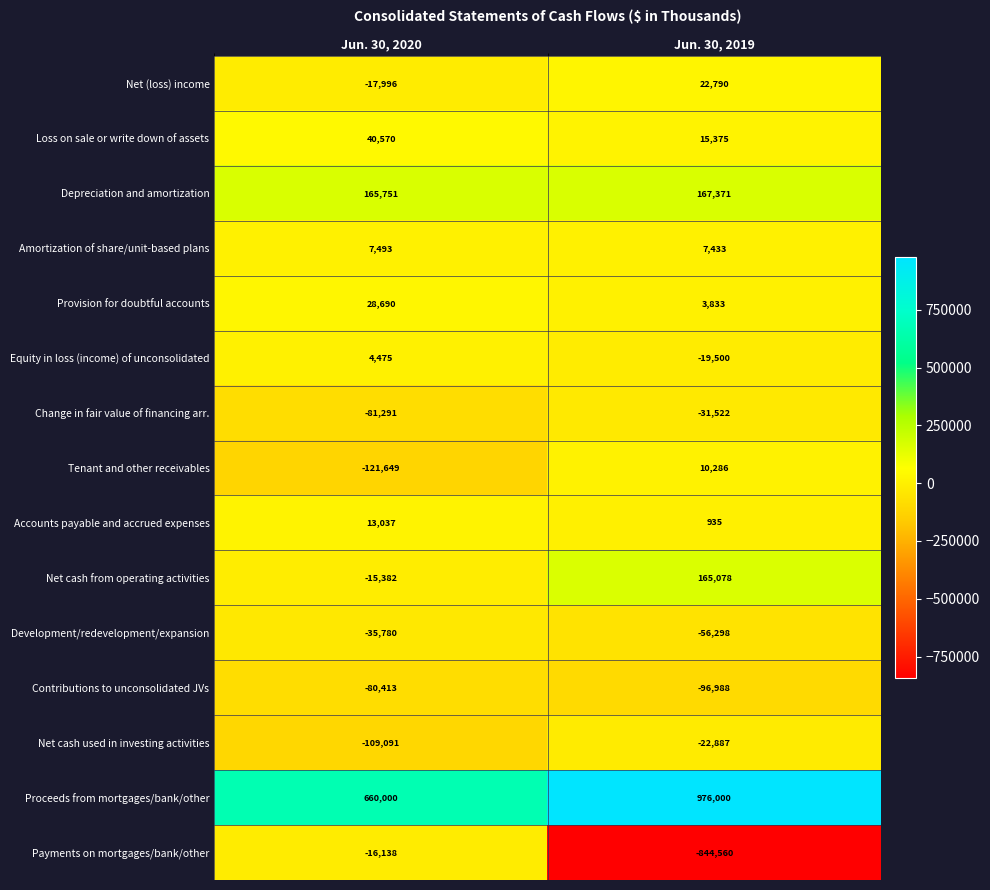

Which series has the largest total across all categories?

Proceeds from mortgages/bank/other